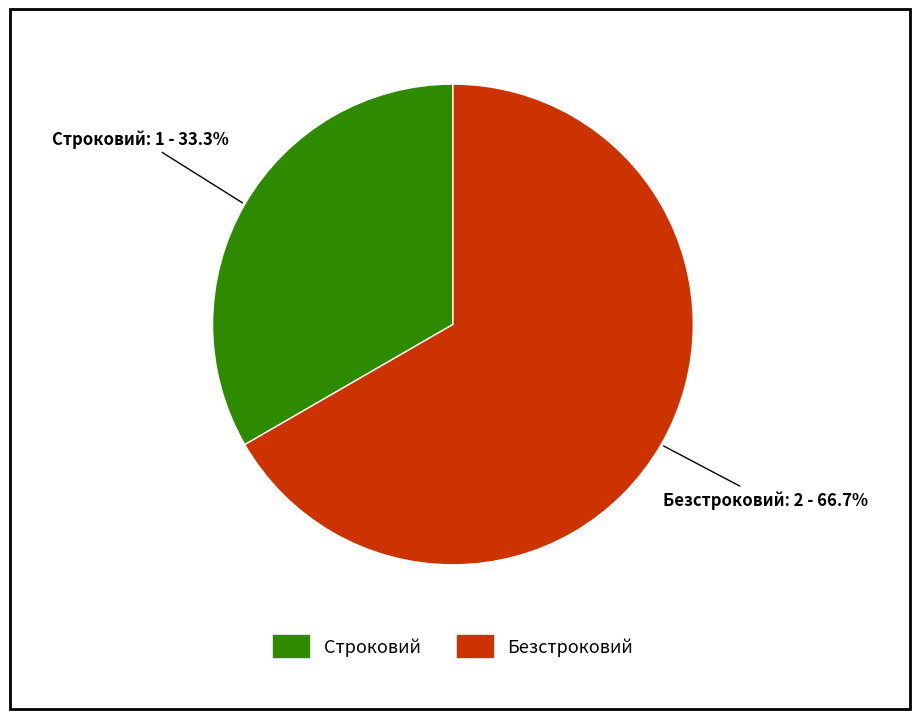

How many segments does this pie chart have?

2